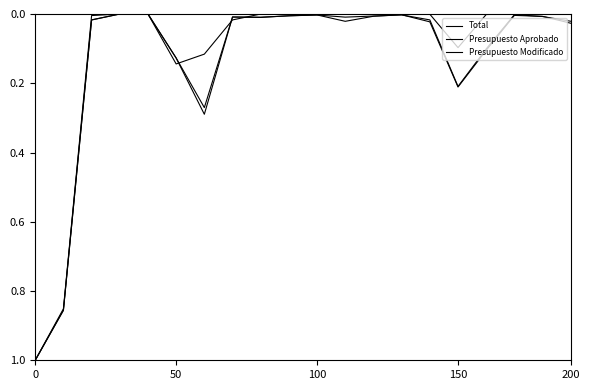

How many lines are shown in the chart?

3